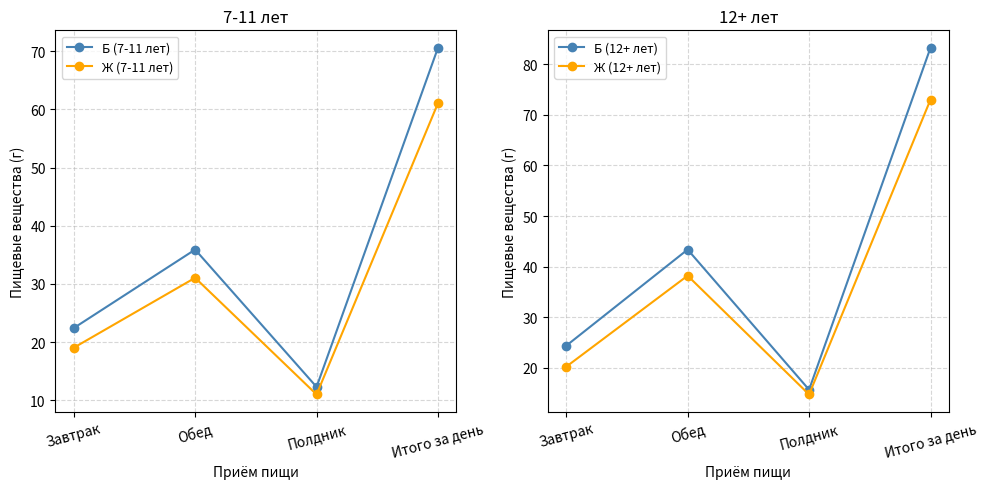

True or false: Б (12+ лет) and Б (7-11 лет) cross at least once.

False